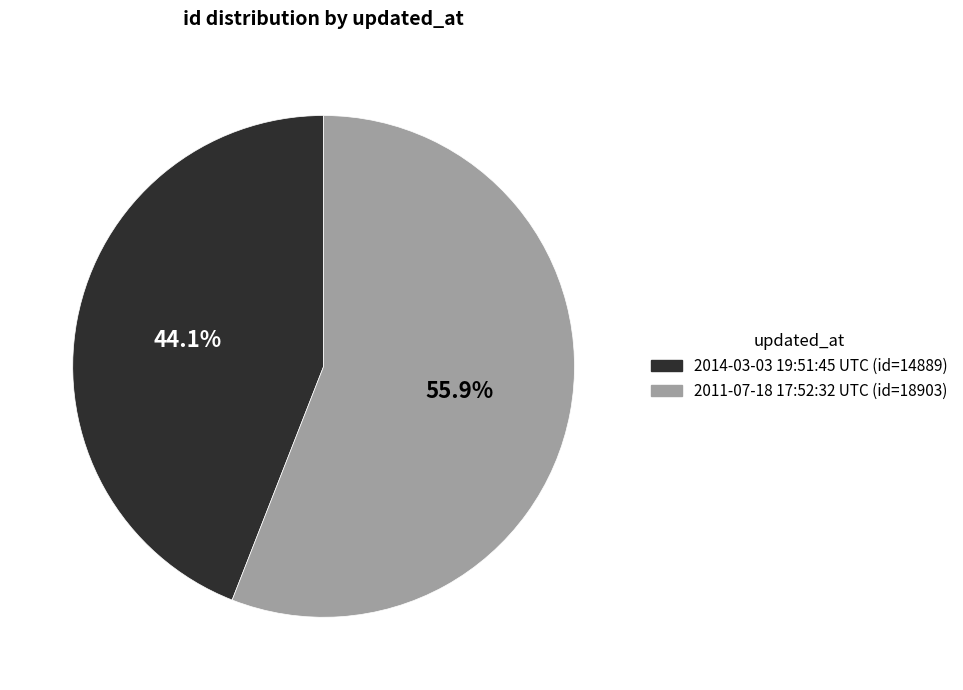

How many slices are in this pie chart?

2